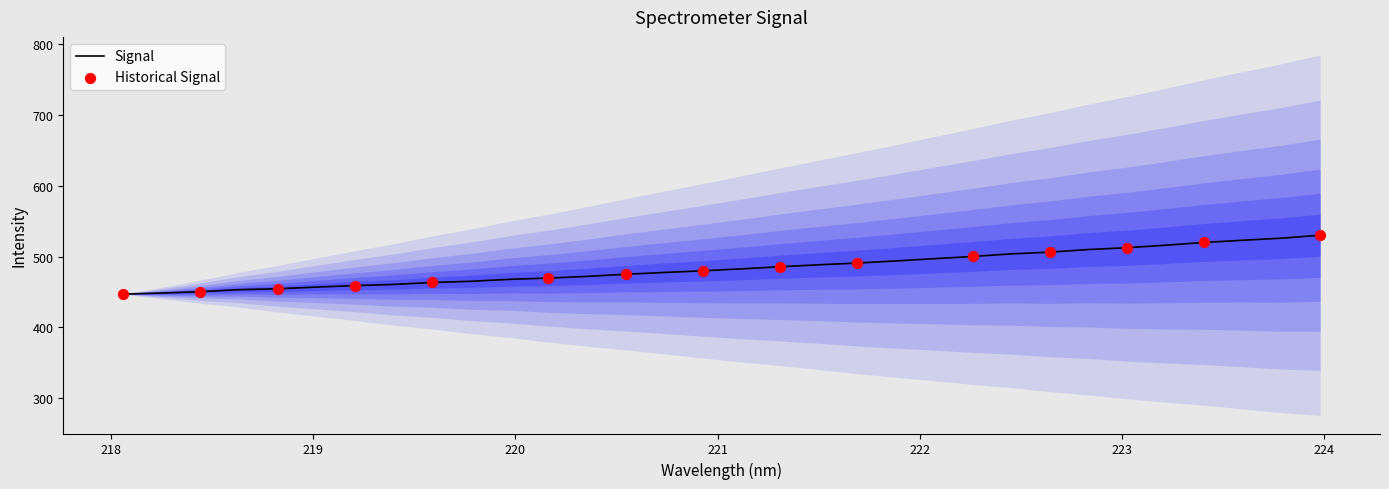

What is the highest value of the Signal series?

530.3